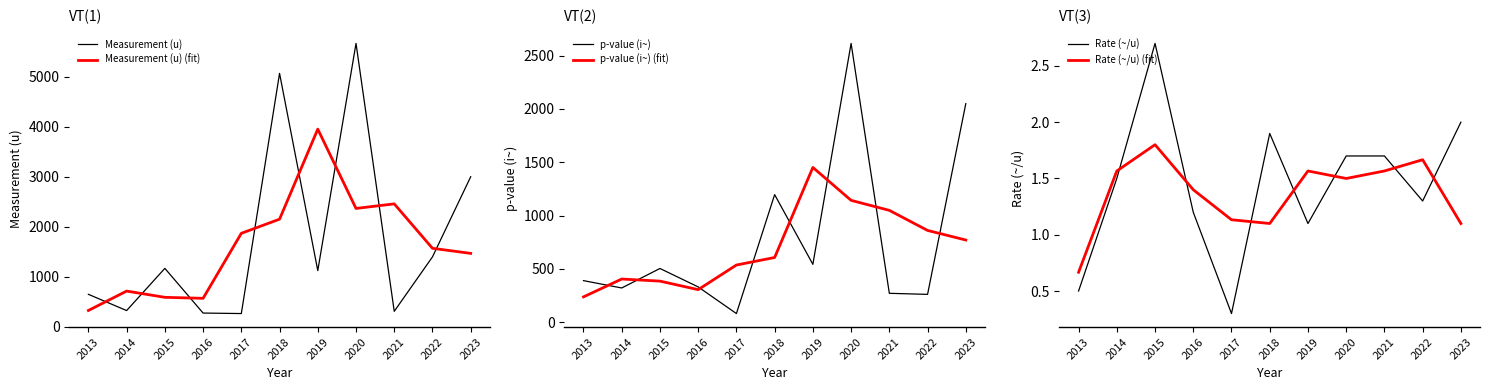

How many values in the p-value (i~) (fit) series exceed 606?

5